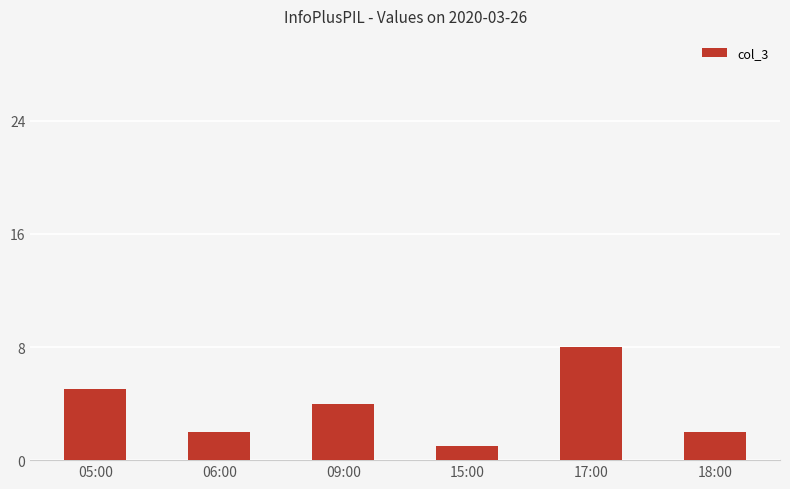

Are the bars grouped side by side (vs. stacked)?

No